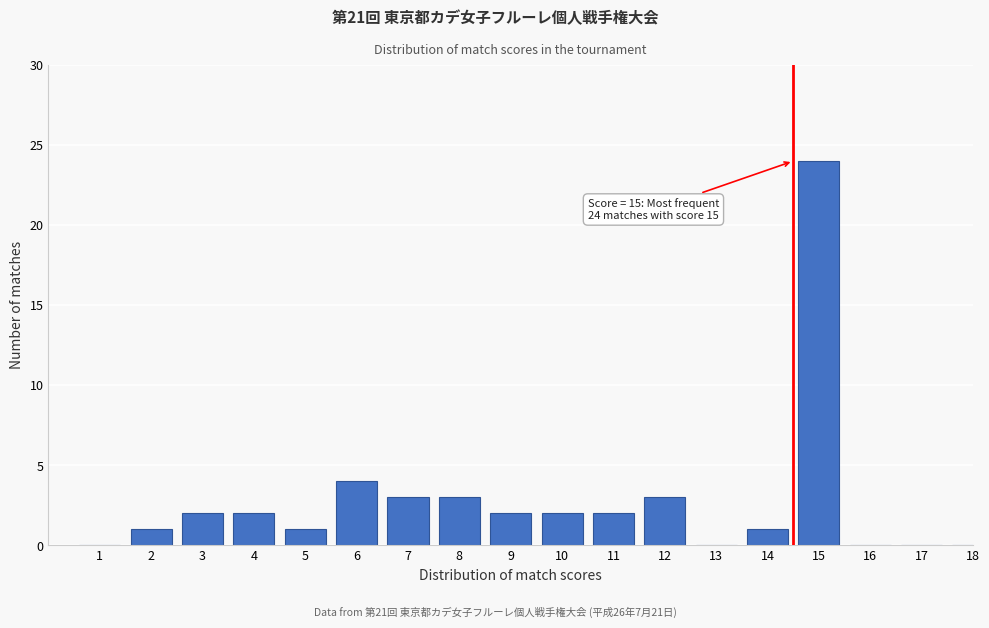

Reading left to right, list all the values displayed in this chart.

1=0	2=1	3=2	4=2	5=1	6=4	7=3	8=3	9=2	10=2	11=2	12=3	13=0	14=1	15=24	16=0	17=0	18=0